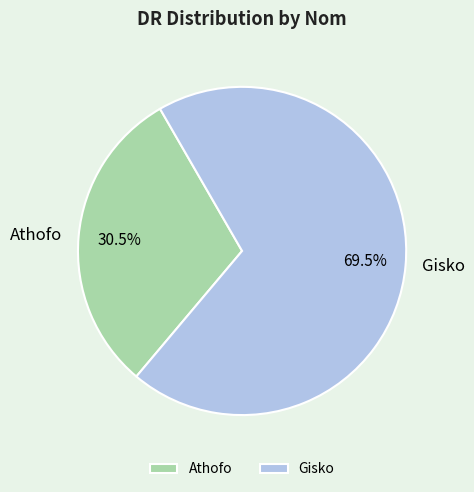

Combined, what portion of the pie is Athofo and Gisko?

100.0%